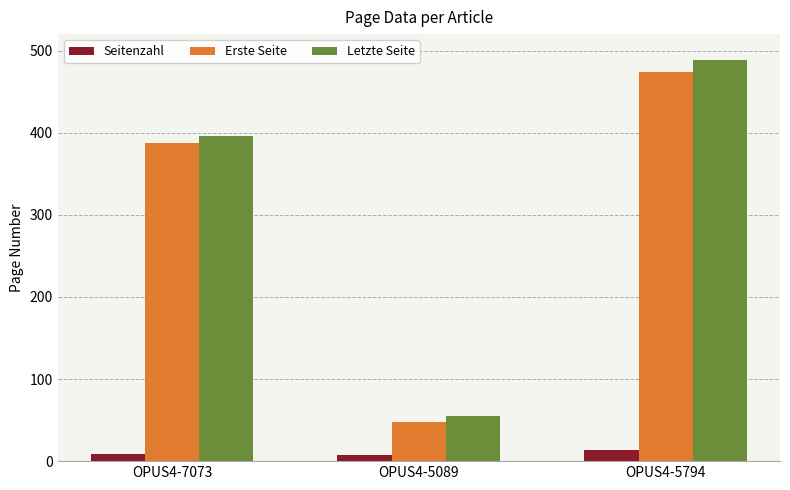

The Erste Seite series shows 48 at OPUS4-5089. True or false?

True